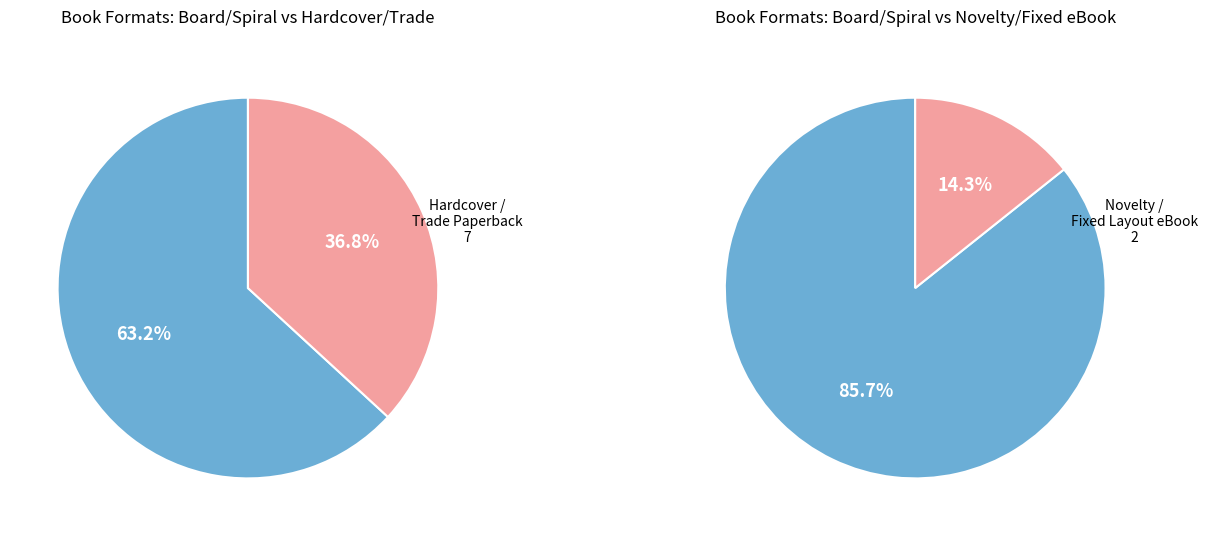

True or false: Novelty accounts for 19% of the total.

False